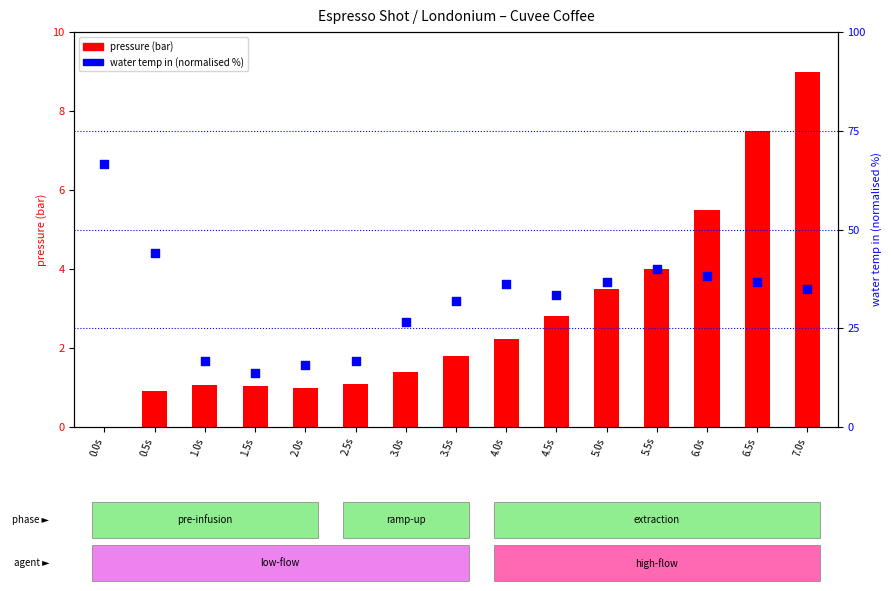

Is the value of water temp in (normalised %) at 5.0s greater than the value of pressure (bar) at 4.0s?

Yes